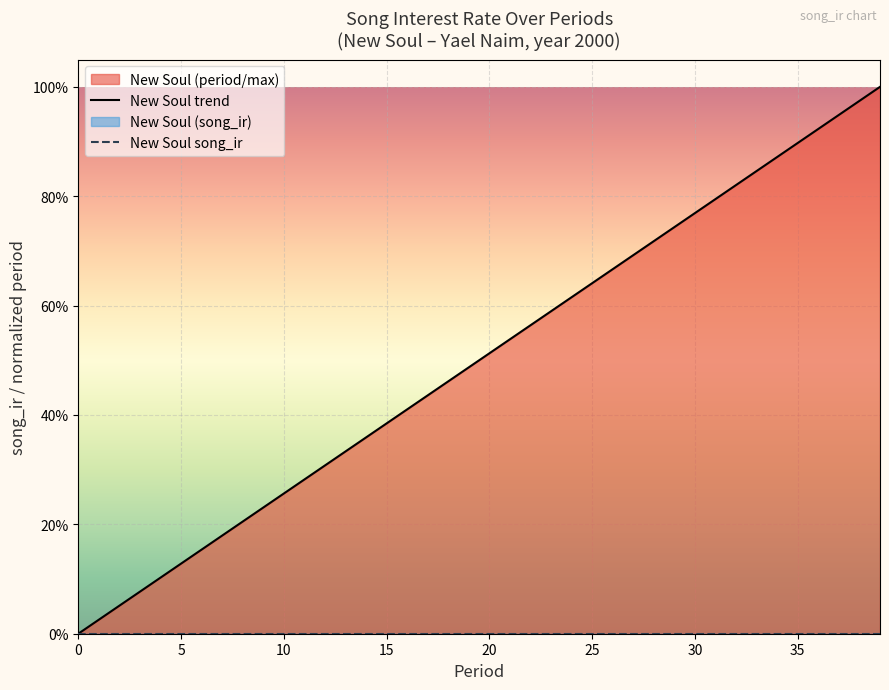

List the series in order of their peak value, highest first.

New Soul trend, New Soul song_ir